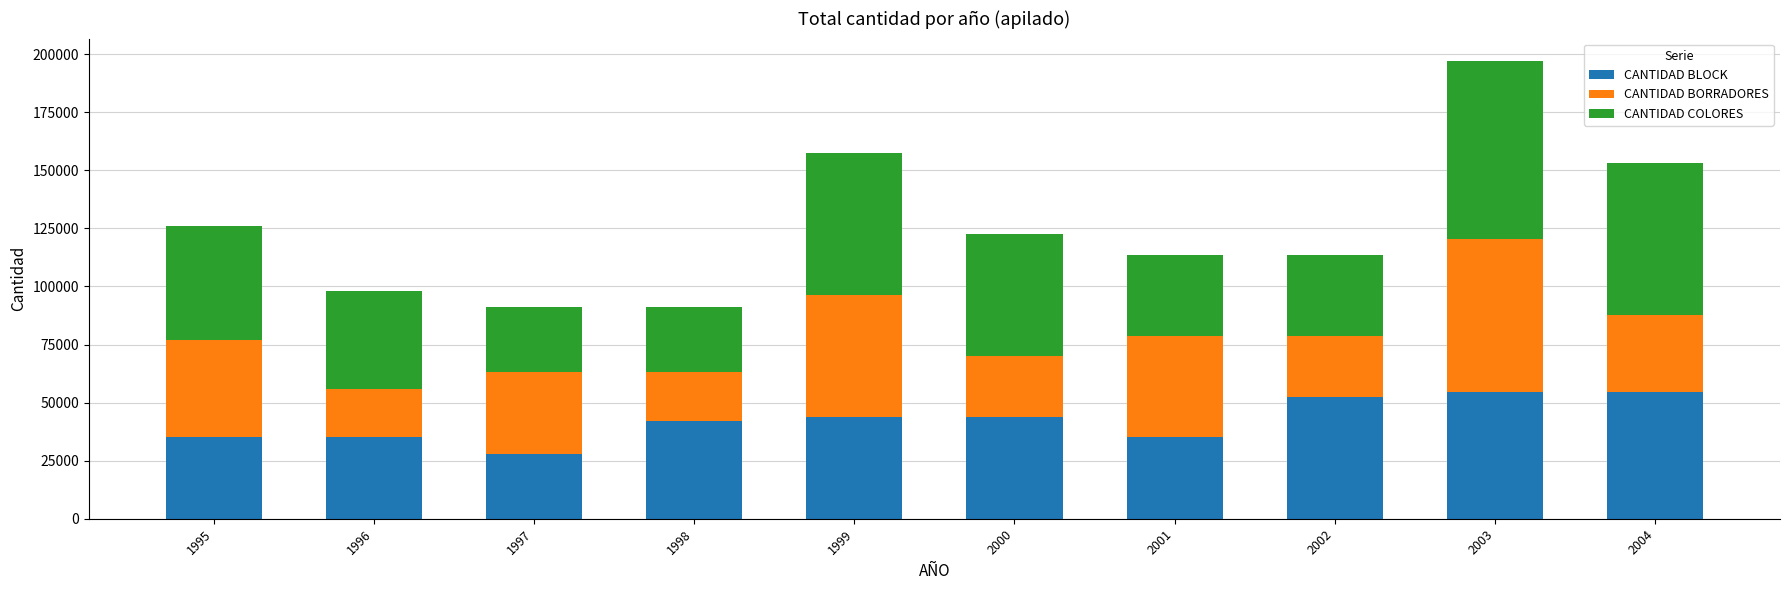

What is the minimum value for CANTIDAD BLOCK?

28000.0